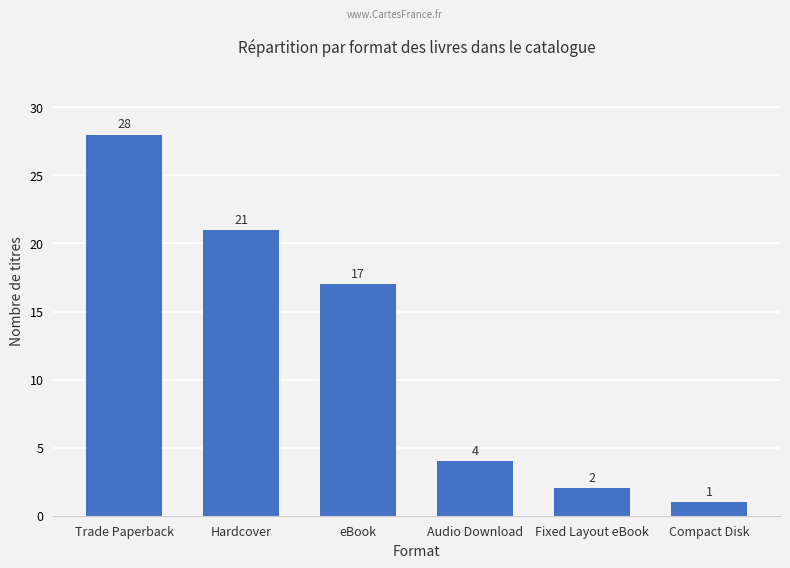

What is the difference between the maximum and second lowest values?

26